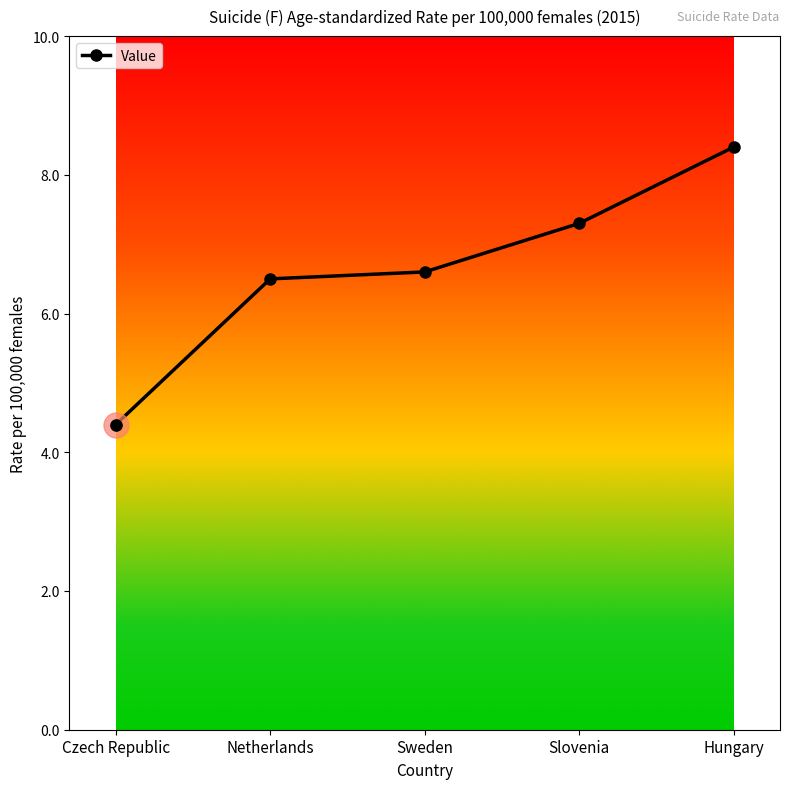

How many lines are shown in the chart?

1